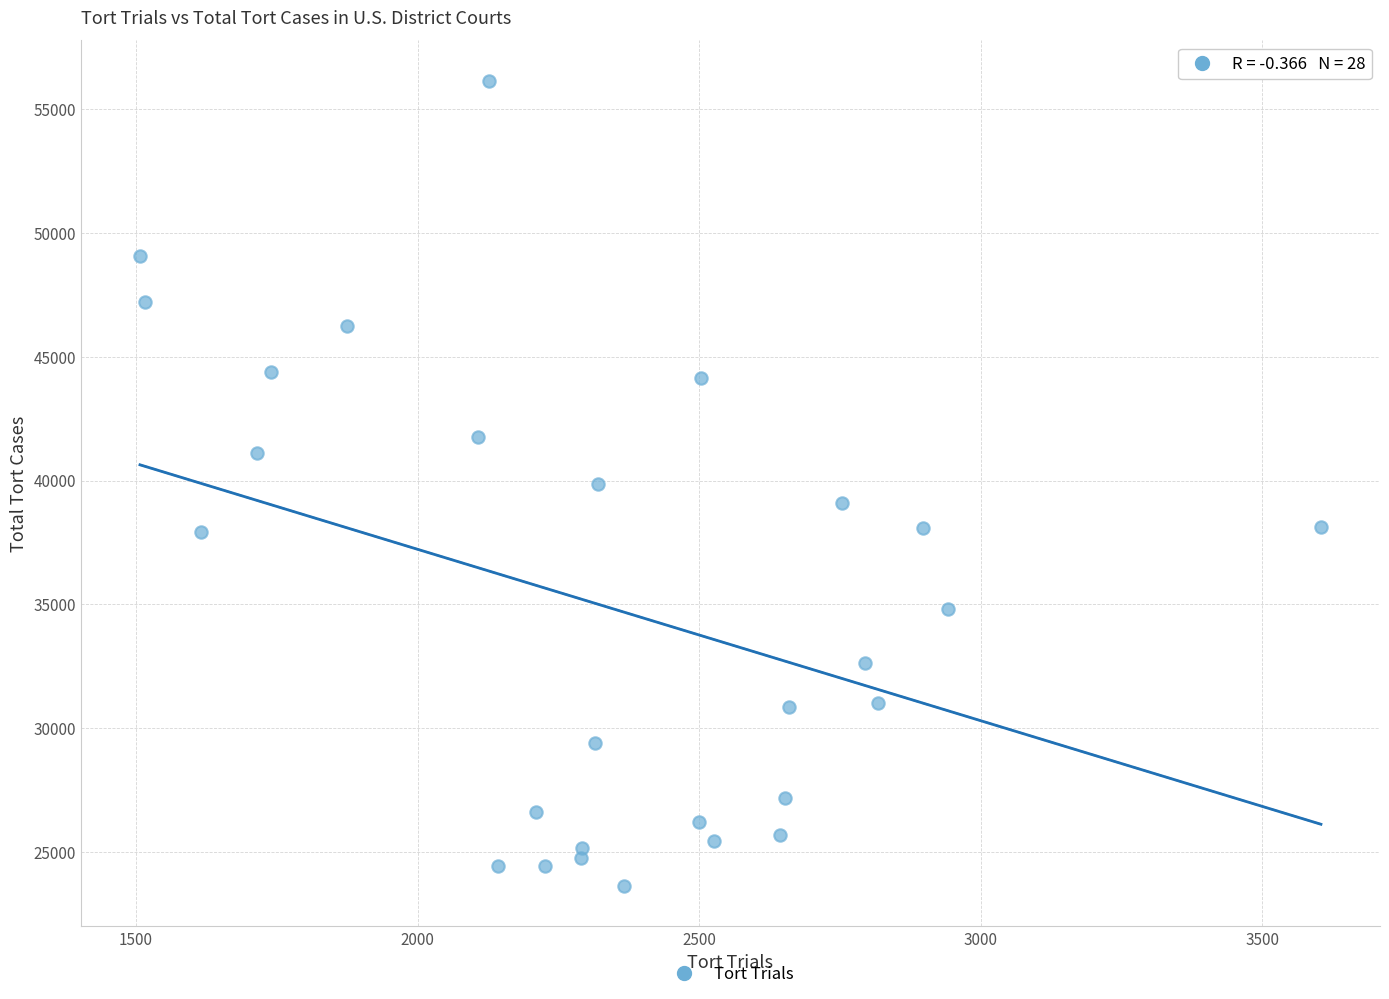

What is the range of Y values (max minus min)?

32540